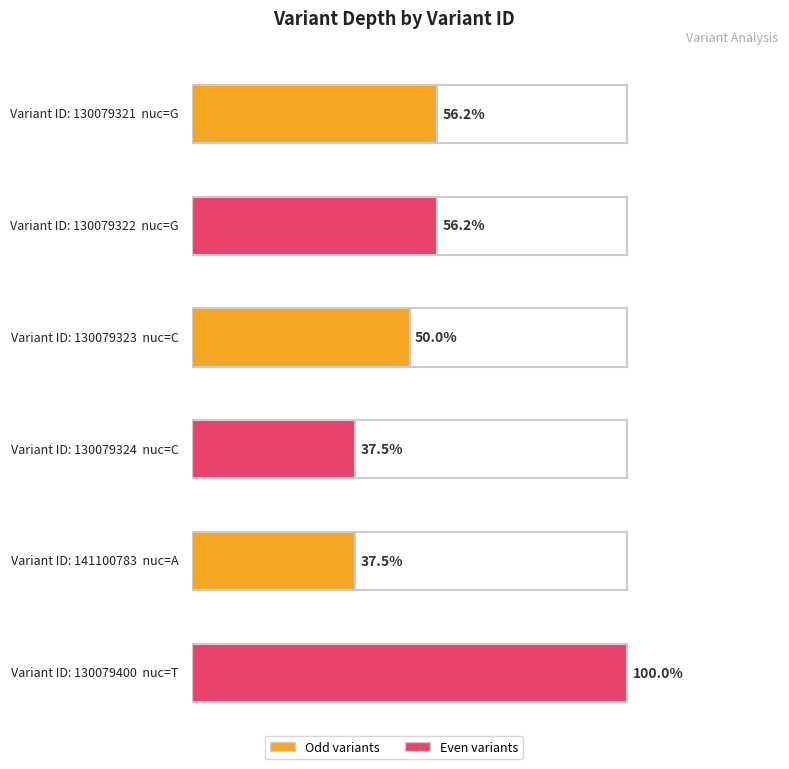

Rank the categories by value from highest to lowest.

130079400, 130079321, 130079322, 130079323, 130079324, 141100783